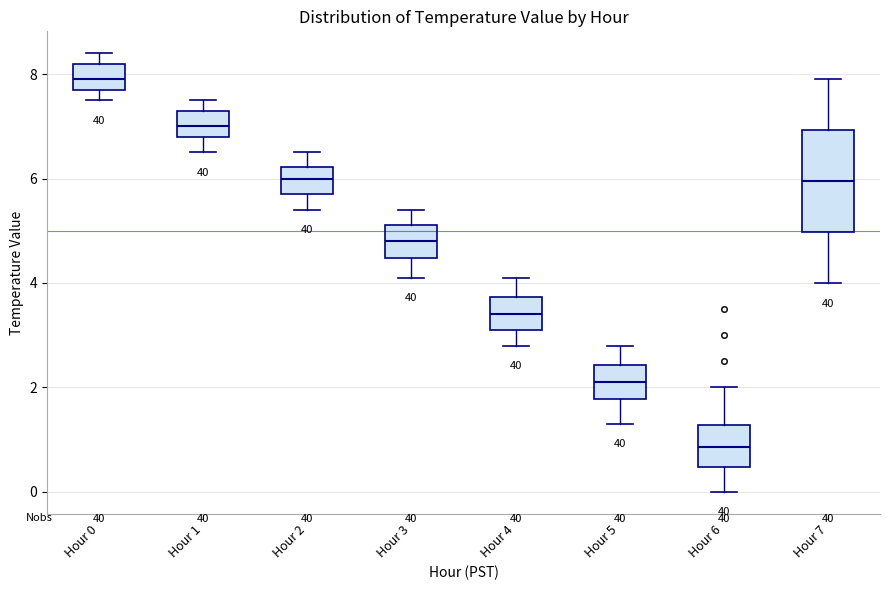

Where is the lower edge of the box for Hour 3 on the y-axis? The values are not printed on the chart, so give them approximately, as read against the axis.

4.4